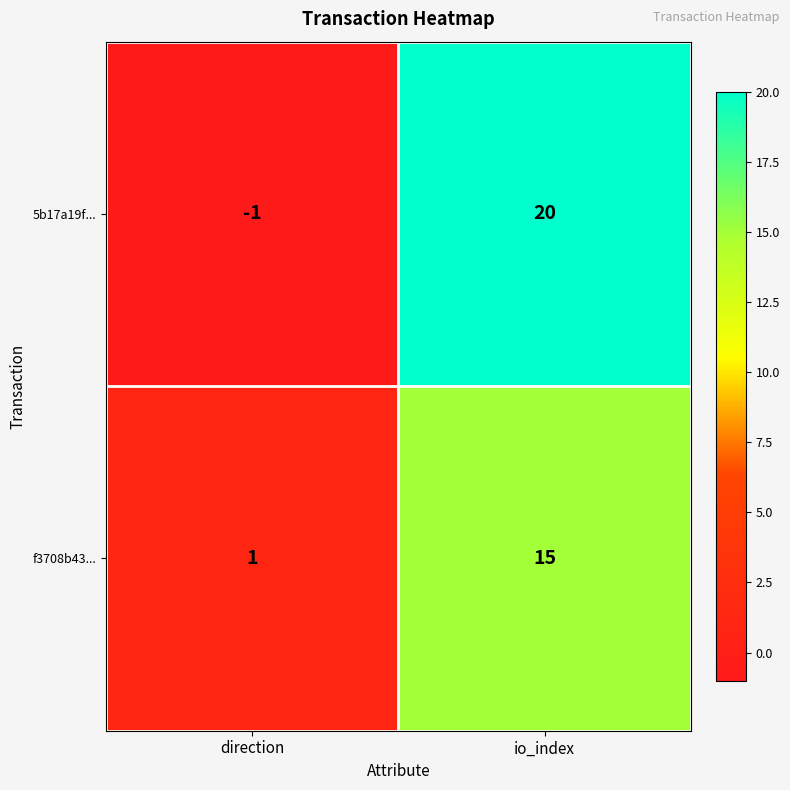

True or false: 5b17a19f... has a value of 12 at io_index.

False